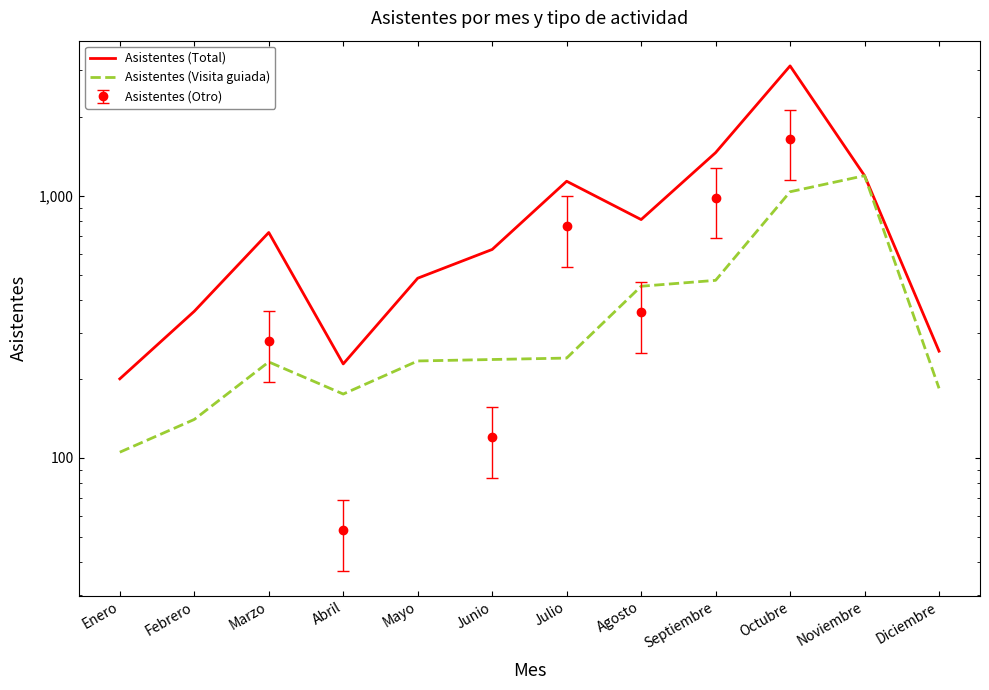

At which category is the sum across all series the highest?

Octubre